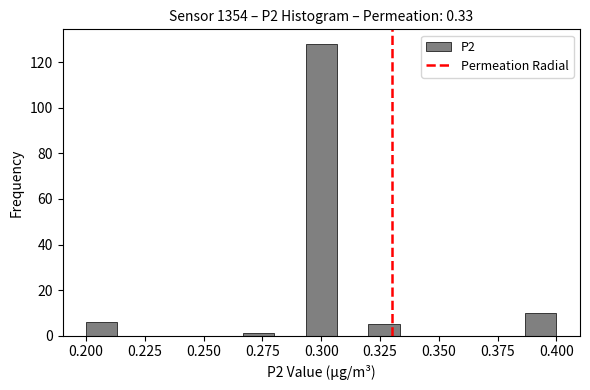

Read against the x-axis, roughly where is the centre of the tallest bar?

0.300